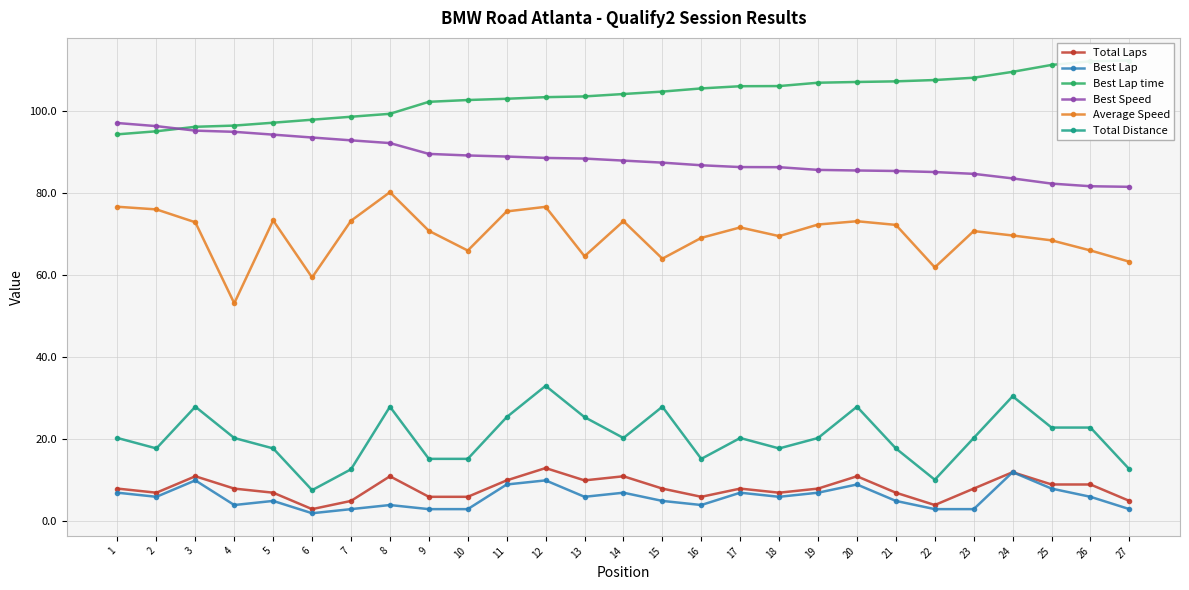

Reading left to right, extract all data points from this chart.

Total Laps: 1=8.0	2=7.0	3=11.0	4=8.0	5=7.0	6=3.0	7=5.0	8=11.0	9=6.0	10=6.0	11=10.0	12=13.0	13=10.0	14=11.0	15=8.0	16=6.0	17=8.0	18=7.0	19=8.0	20=11.0	21=7.0	22=4.0	23=8.0	24=12.0	25=9.0	26=9.0	27=5.0
Best Lap: 1=7.0	2=6.0	3=10.0	4=4.0	5=5.0	6=2.0	7=3.0	8=4.0	9=3.0	10=3.0	11=9.0	12=10.0	13=6.0	14=7.0	15=5.0	16=4.0	17=7.0	18=6.0	19=7.0	20=9.0	21=5.0	22=3.0	23=3.0	24=12.0	25=8.0	26=6.0	27=3.0
Best Lap time: 1=94.3	2=95.0	3=96.1	4=96.4	5=97.1	6=97.8	7=98.5	8=99.3	9=102.2	10=102.6	11=102.9	12=103.3	13=103.5	14=104.1	15=104.7	16=105.4	17=106.0	18=106.0	19=106.8	20=107.0	21=107.2	22=107.5	23=108.0	24=109.5	25=111.2	26=112.0	27=112.2
Best Speed: 1=97.0	2=96.3	3=95.2	4=94.9	5=94.2	6=93.5	7=92.8	8=92.1	9=89.5	10=89.1	11=88.8	12=88.5	13=88.4	14=87.9	15=87.4	16=86.7	17=86.3	18=86.3	19=85.6	20=85.5	21=85.3	22=85.1	23=84.6	24=83.5	25=82.3	26=81.6	27=81.5
Average Speed: 1=76.6	2=76.0	3=72.8	4=53.1	5=73.3	6=59.4	7=73.2	8=80.2	9=70.8	10=66.0	11=75.5	12=76.6	13=64.6	14=73.1	15=64.0	16=69.1	17=71.6	18=69.5	19=72.3	20=73.1	21=72.2	22=61.9	23=70.7	24=69.6	25=68.4	26=66.0	27=63.2
Total Distance: 1=20.3	2=17.8	3=27.9	4=20.3	5=17.8	6=7.6	7=12.7	8=27.9	9=15.2	10=15.2	11=25.4	12=33.0	13=25.4	14=20.3	15=27.9	16=15.2	17=20.3	18=17.8	19=20.3	20=27.9	21=17.8	22=10.2	23=20.3	24=30.5	25=22.9	26=22.9	27=12.7